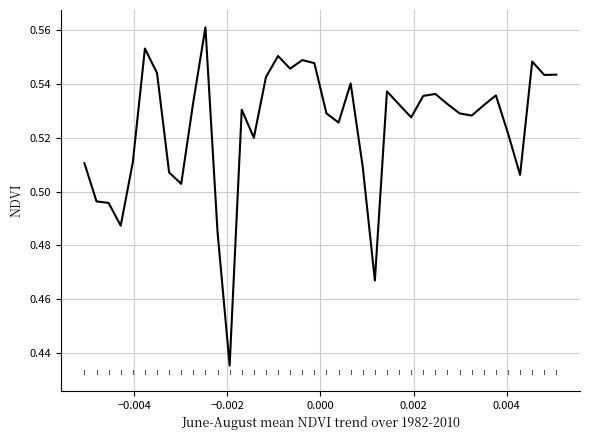

How many lines are shown in the chart?

1